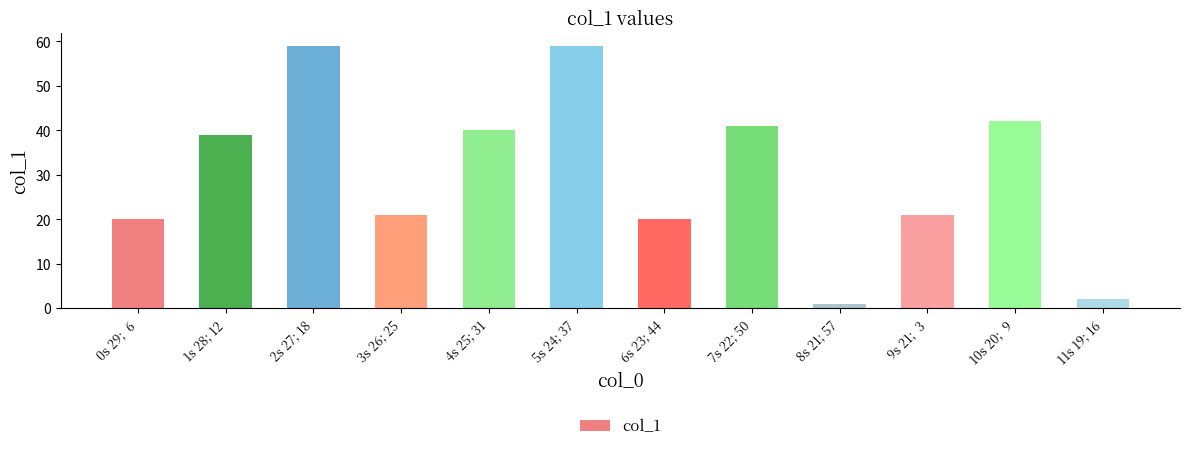

What is the greatest value displayed?

59